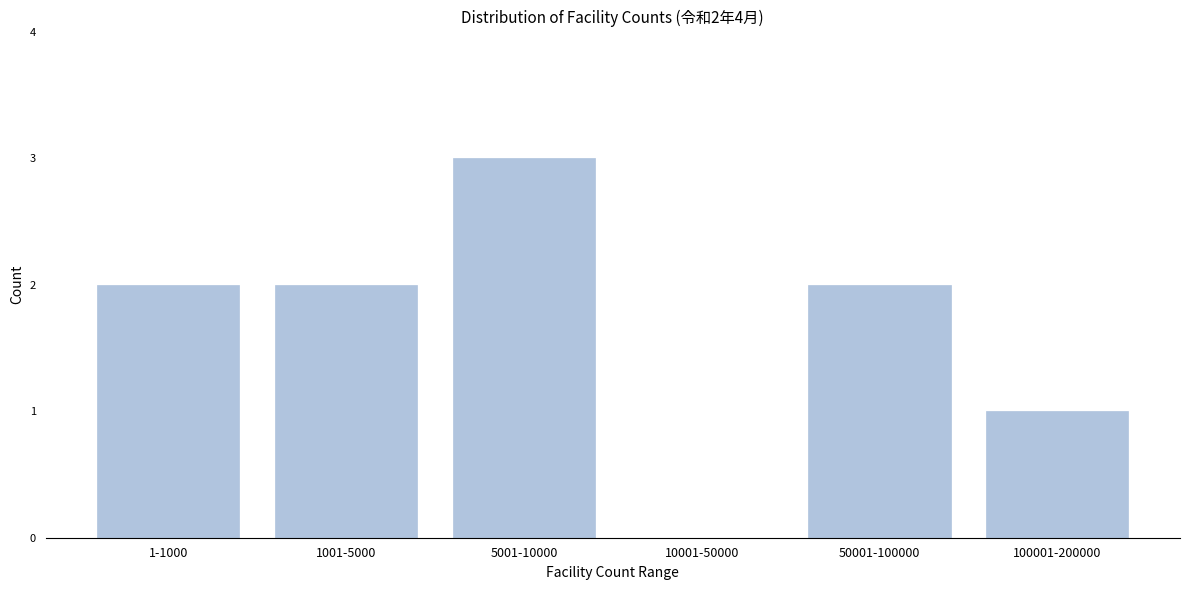

Reading right to left, extract all data points from this chart.

100001-200000=1	50001-100000=2	10001-50000=0	5001-10000=3	1001-5000=2	1-1000=2